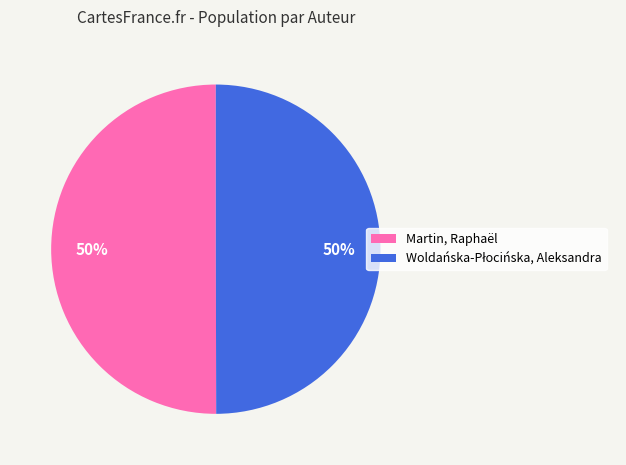

Is it true that Martin, Raphaël is 37% of the pie?

False